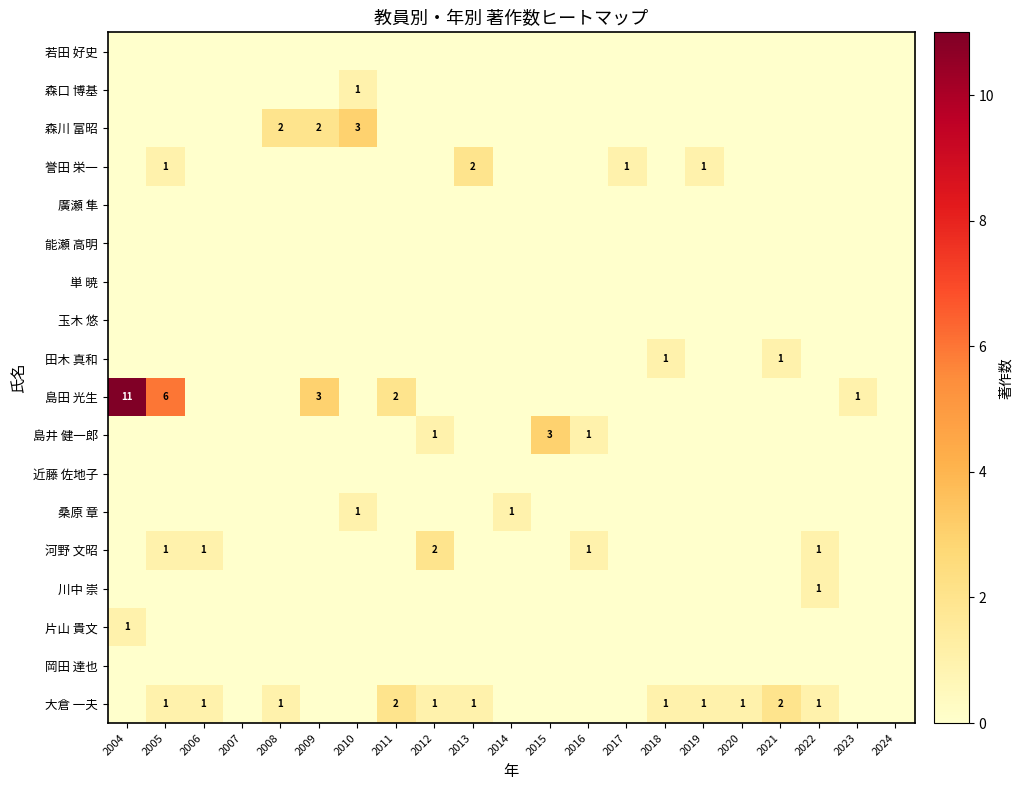

Which label corresponds to the largest value in the chart?

2004